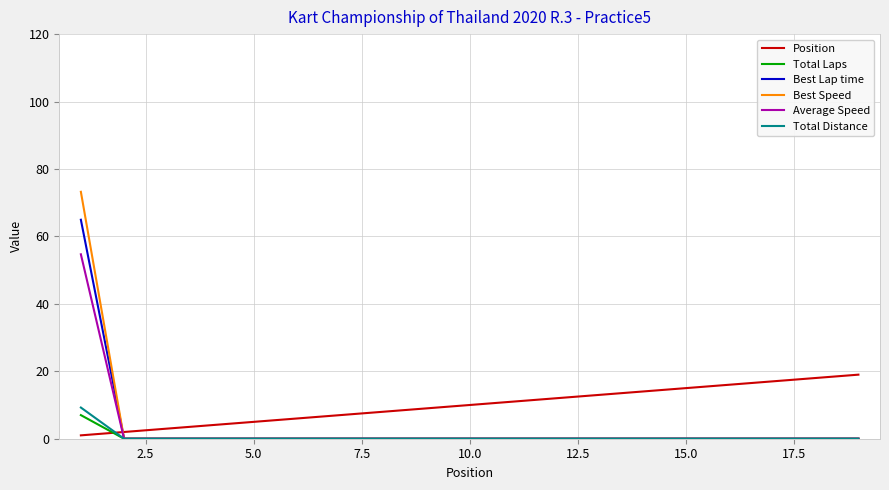

Which series has the largest range (max minus min)?

Best Speed